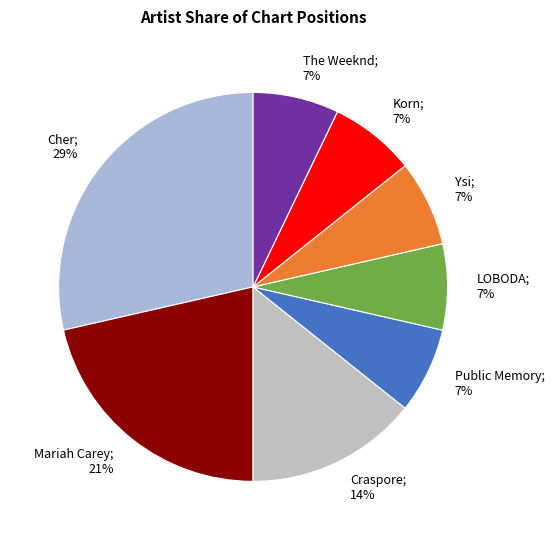

Count the number of slices in the pie.

8